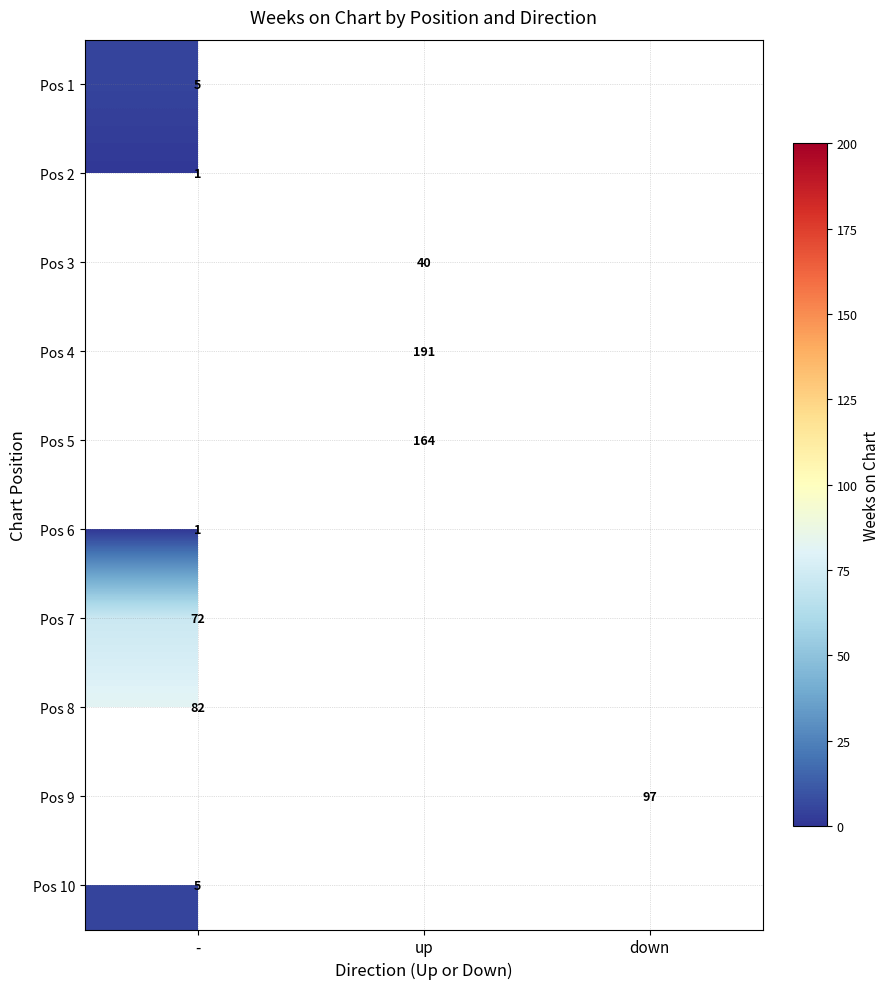

What is the highest value of the Pos 2 series?

1.0